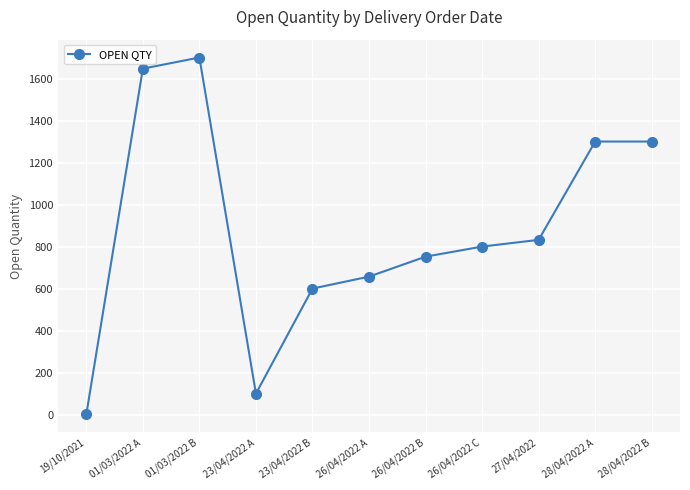

How many lines are shown in the chart?

1